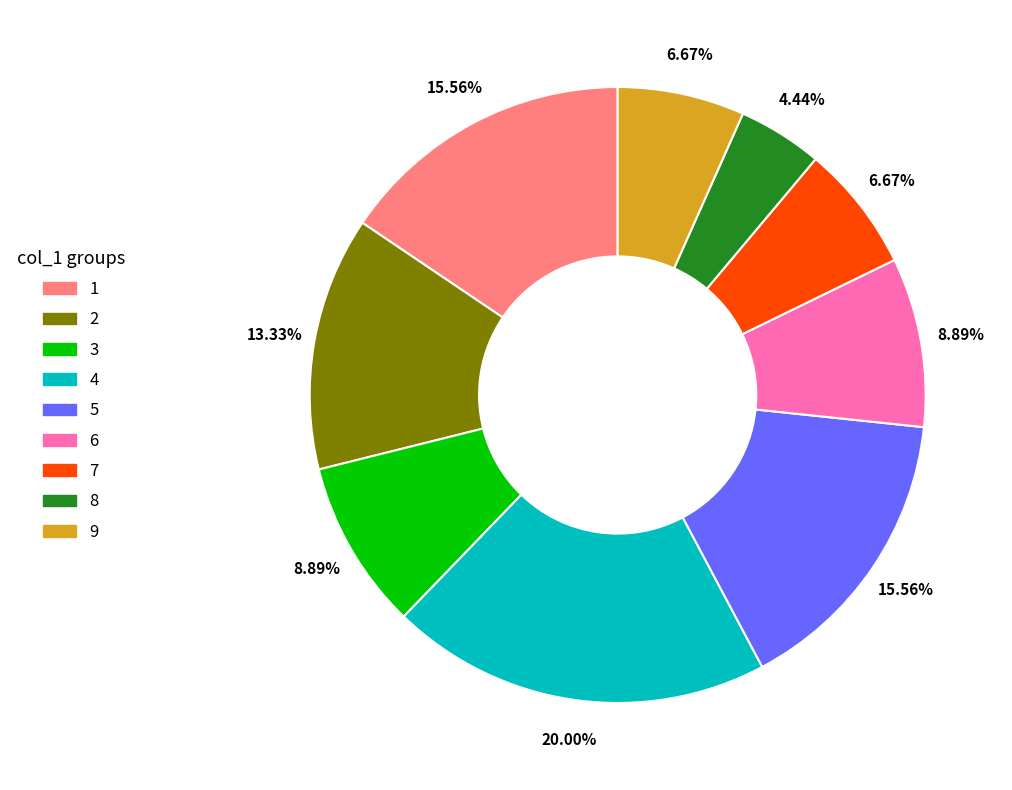

What is the ratio of the value at 5 to the value at 2?

1.2